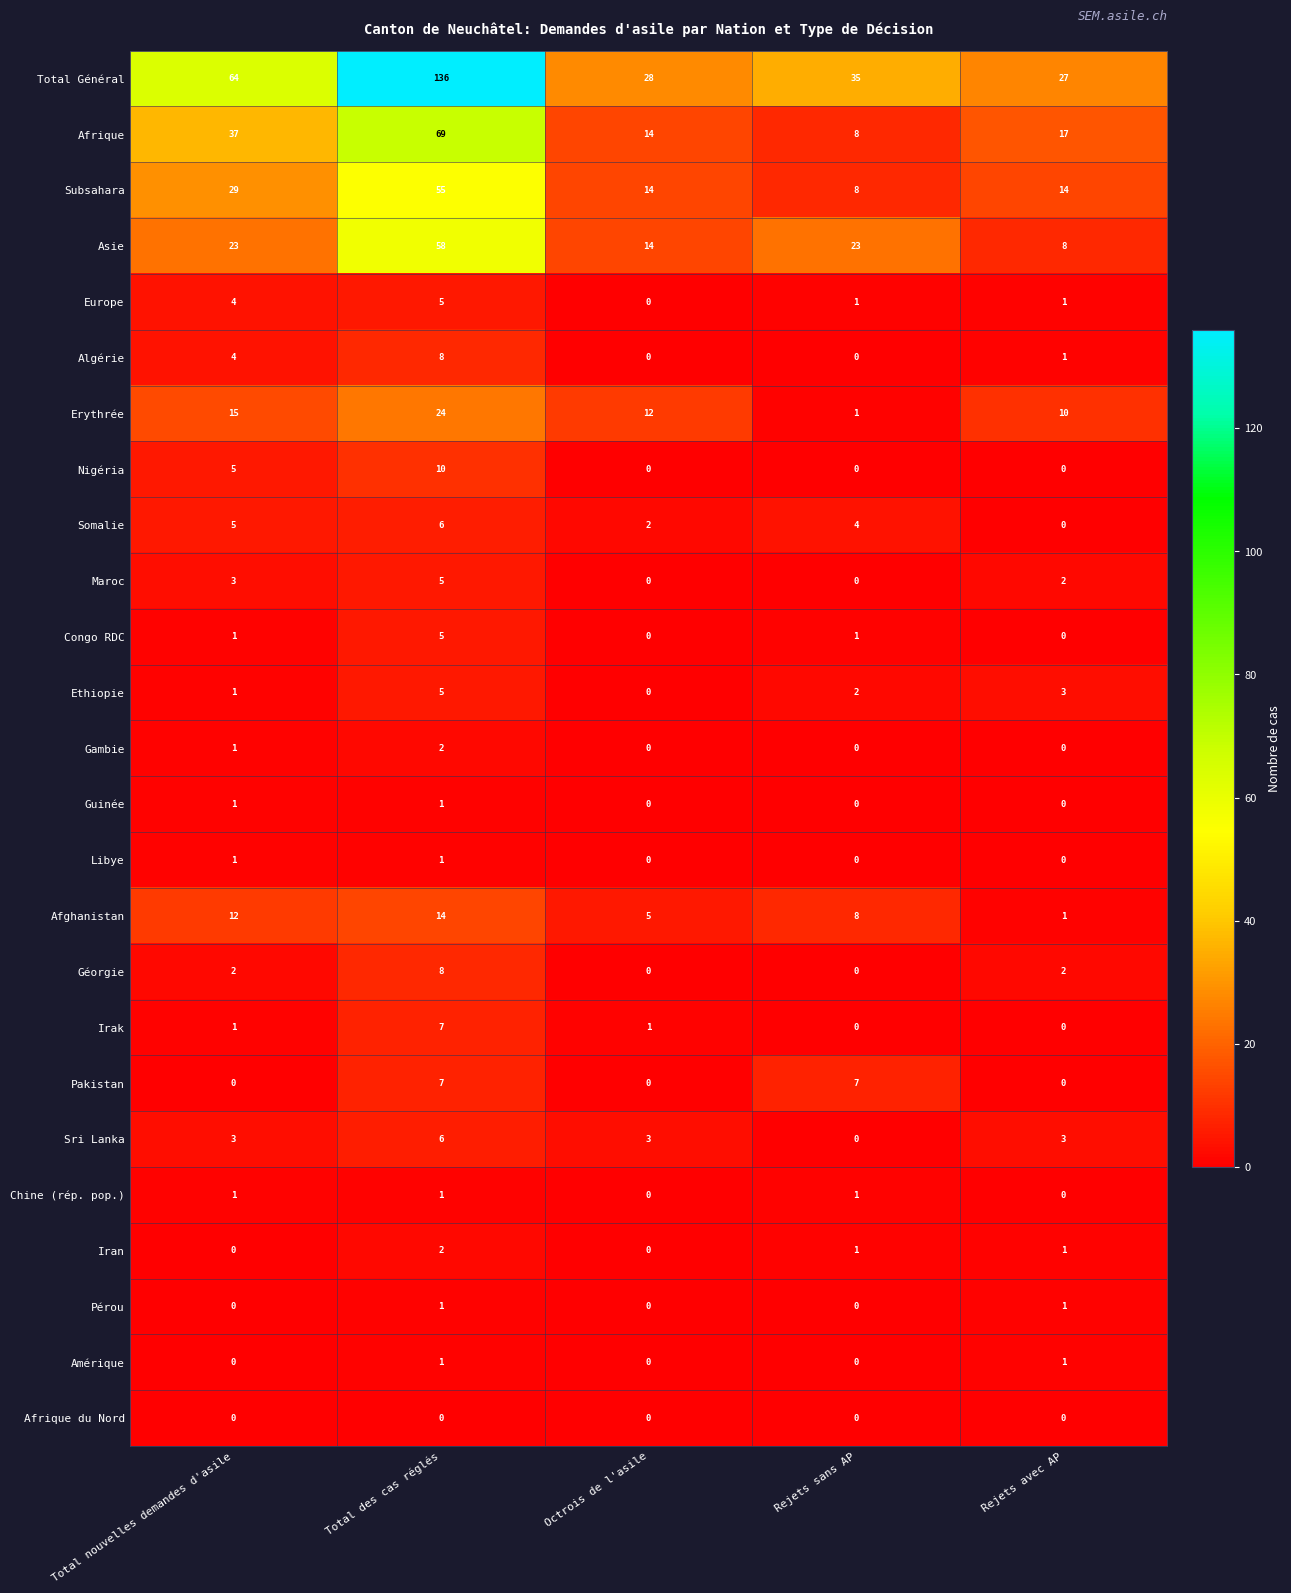

What is the difference between the highest and lowest values at Total nouvelles demandes d'asile?

64